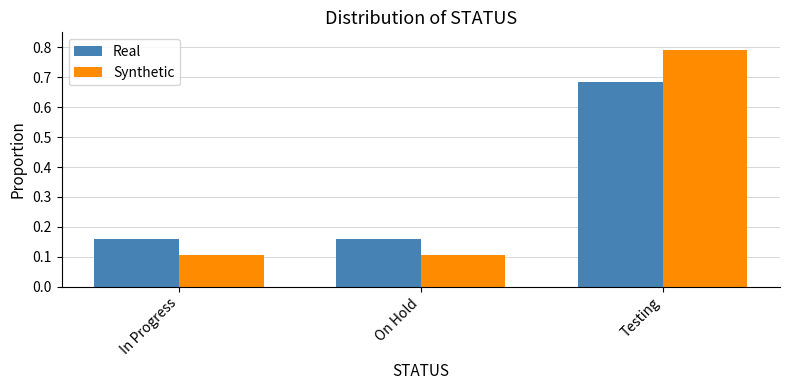

At which category does the chart reach its peak across all series?

Testing